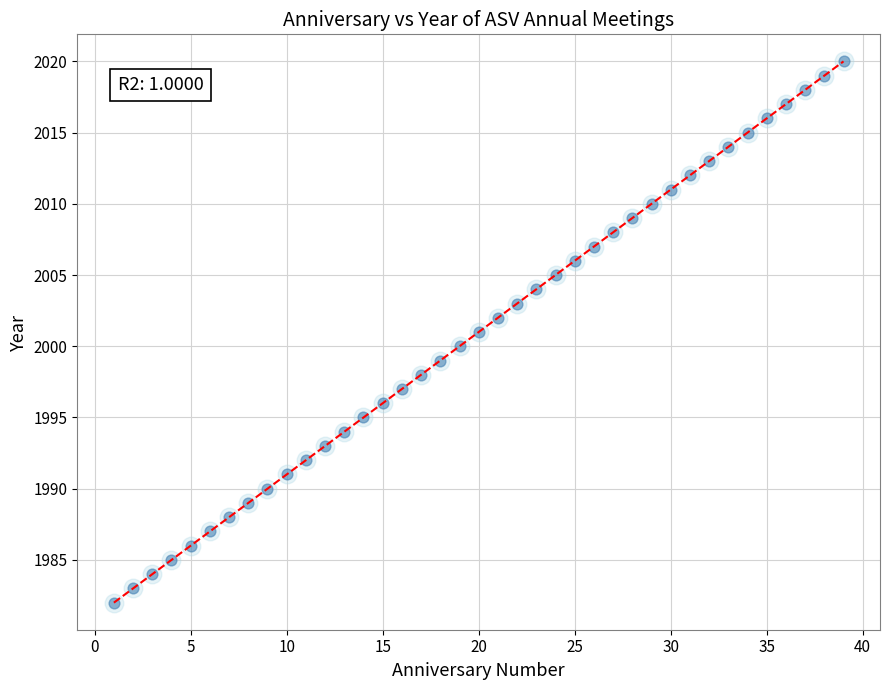

What is the maximum value shown in the chart?

2020.0